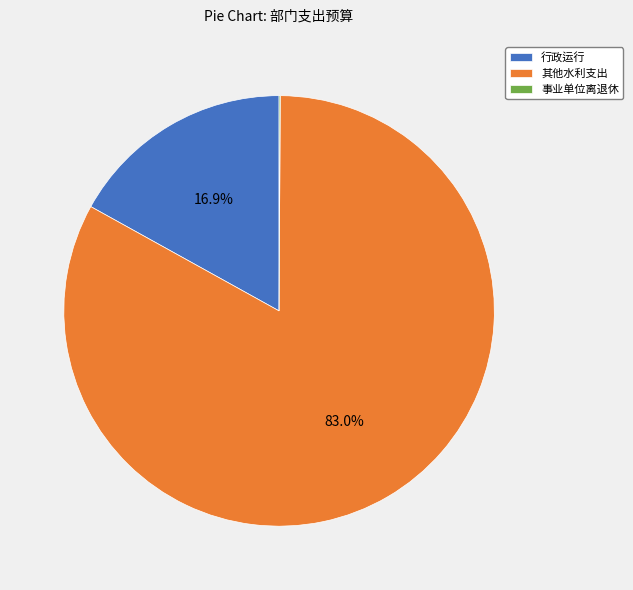

Which has a higher value, 其他水利支出 or 行政运行?

其他水利支出